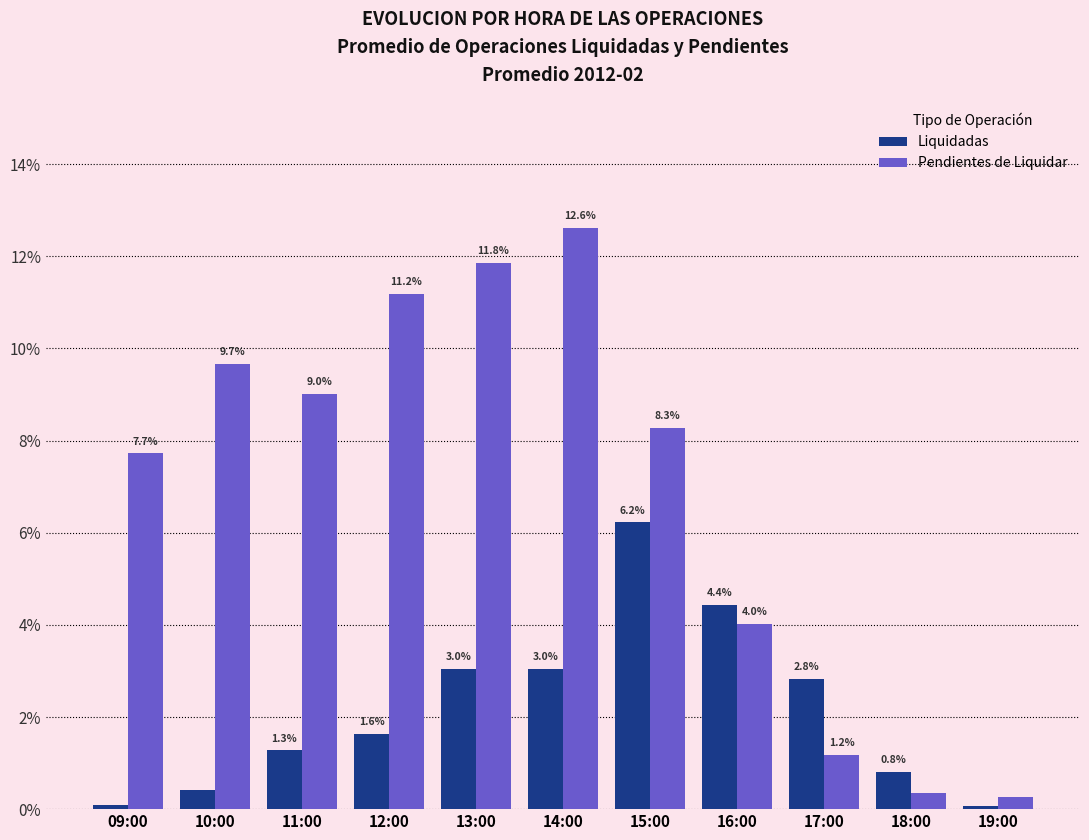

Which series has the widest spread of values?

Pendientes de Liquidar